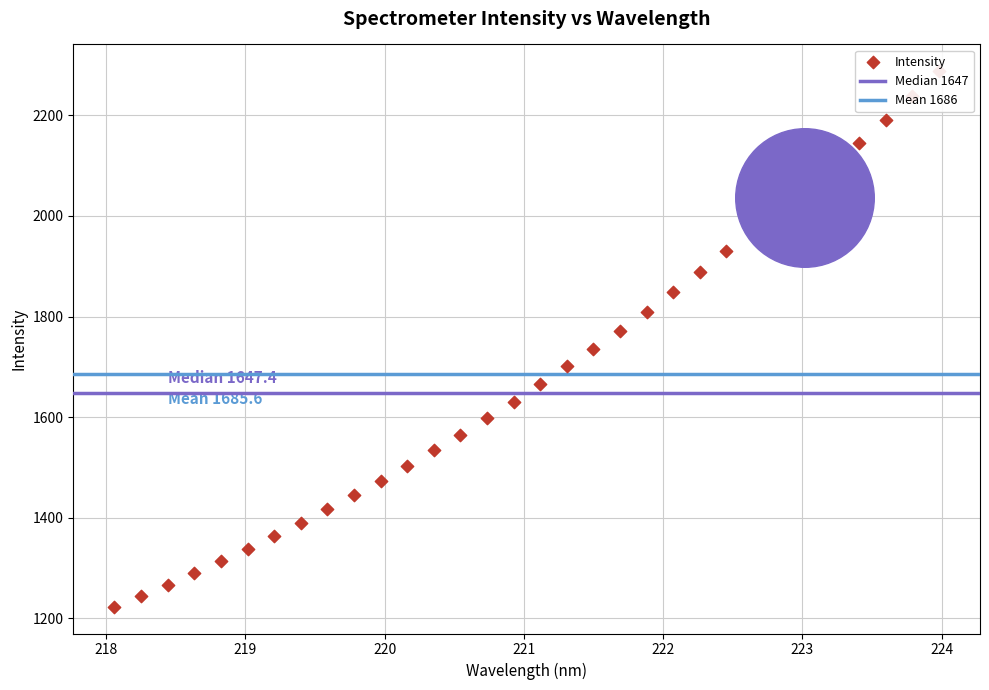

Which has a higher value, 218.442 or 219.589?

219.589